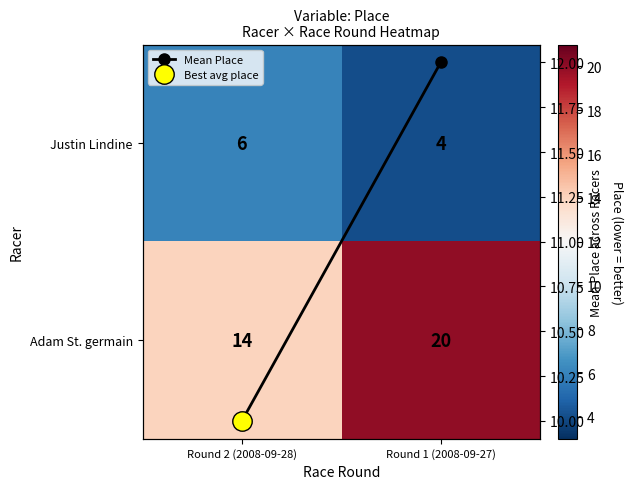

What is the sum of all Adam St. germain values?

34